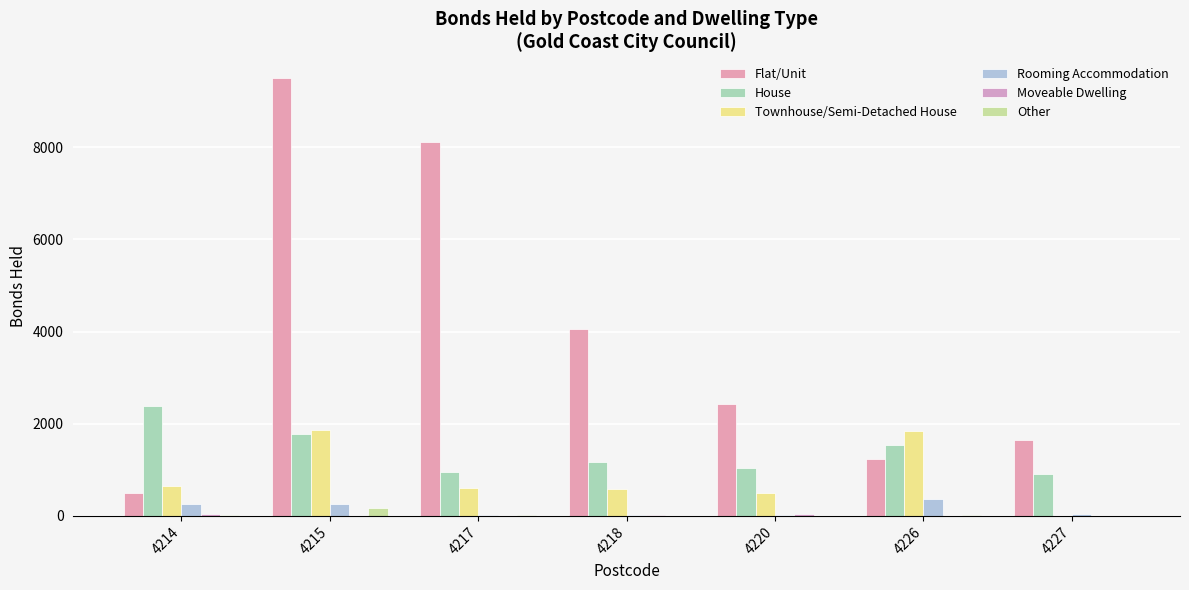

Which series changed the most between 4215 and 4220?

Flat/Unit